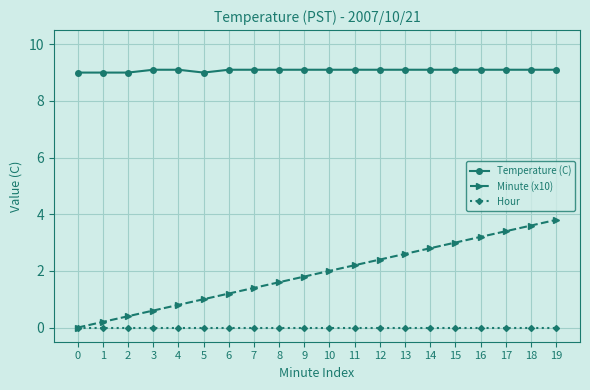

Does the chart display data point markers on the line(s)?

Yes